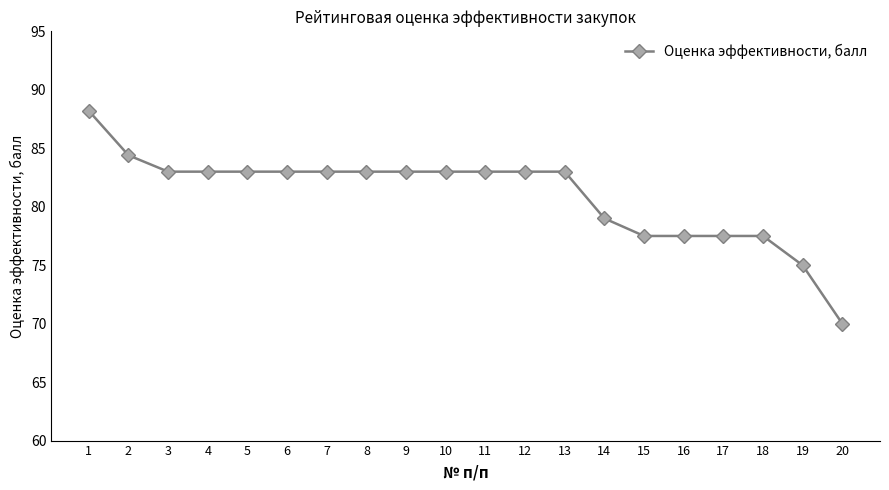

Which category has the lowest value across all series?

20